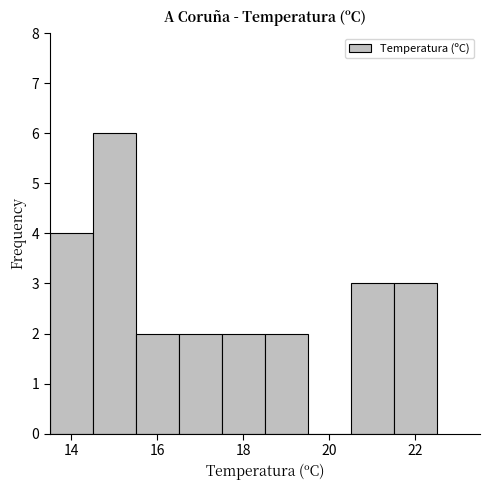

Over which range of the x-axis is the bar tallest?

14.5 to 15.5